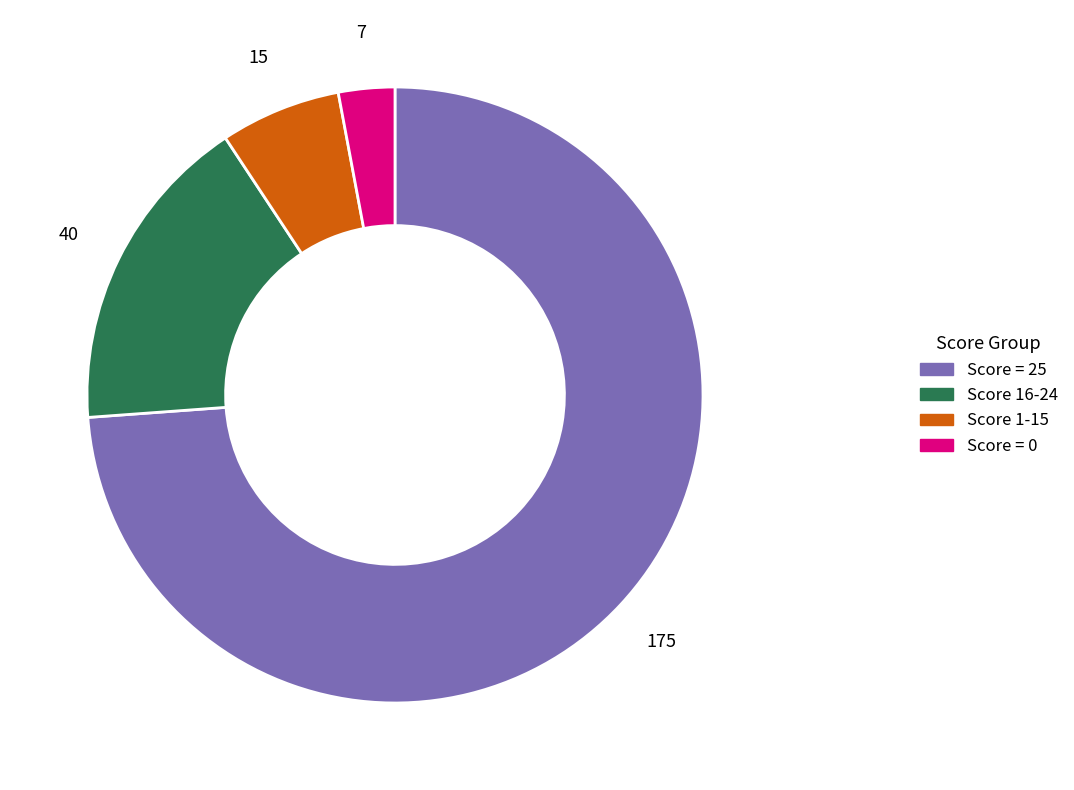

Is there any slice that represents more than half of the pie?

Yes